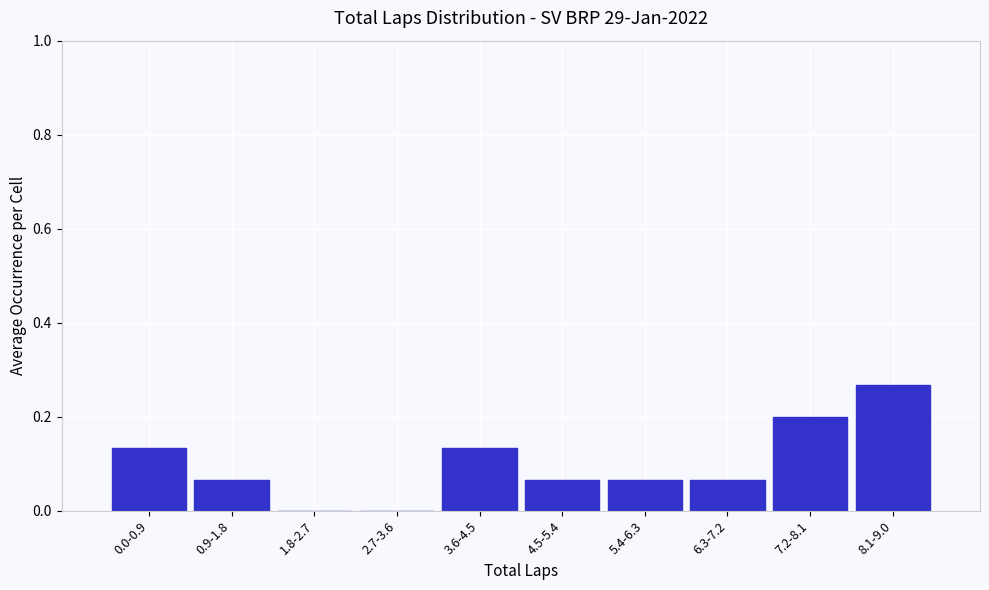

Between 6.3-7.2 and 8.1-9.0, which is larger?

8.1-9.0